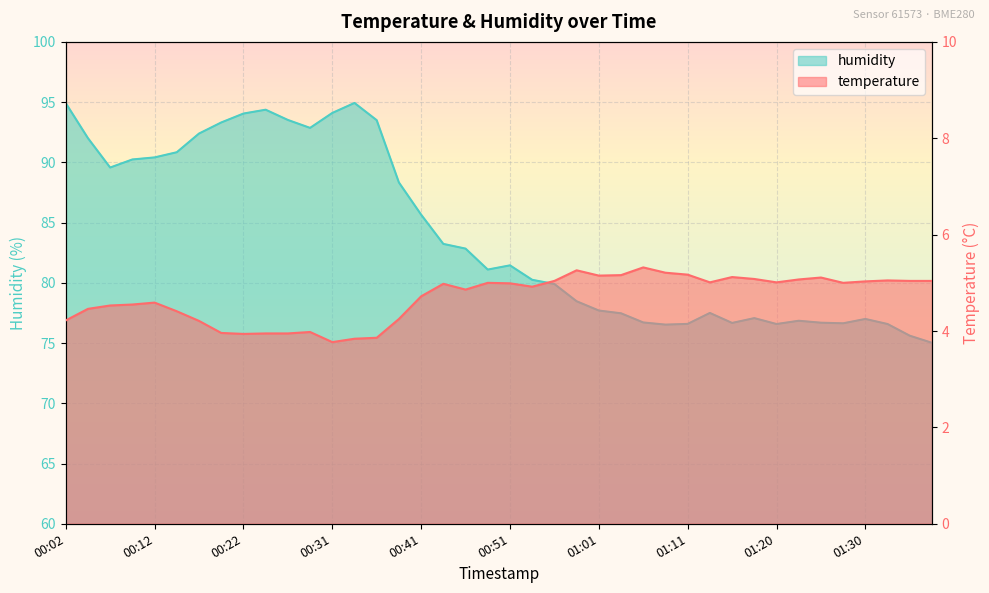

Is it true that temperature equals 5.2 at 00:26?

False